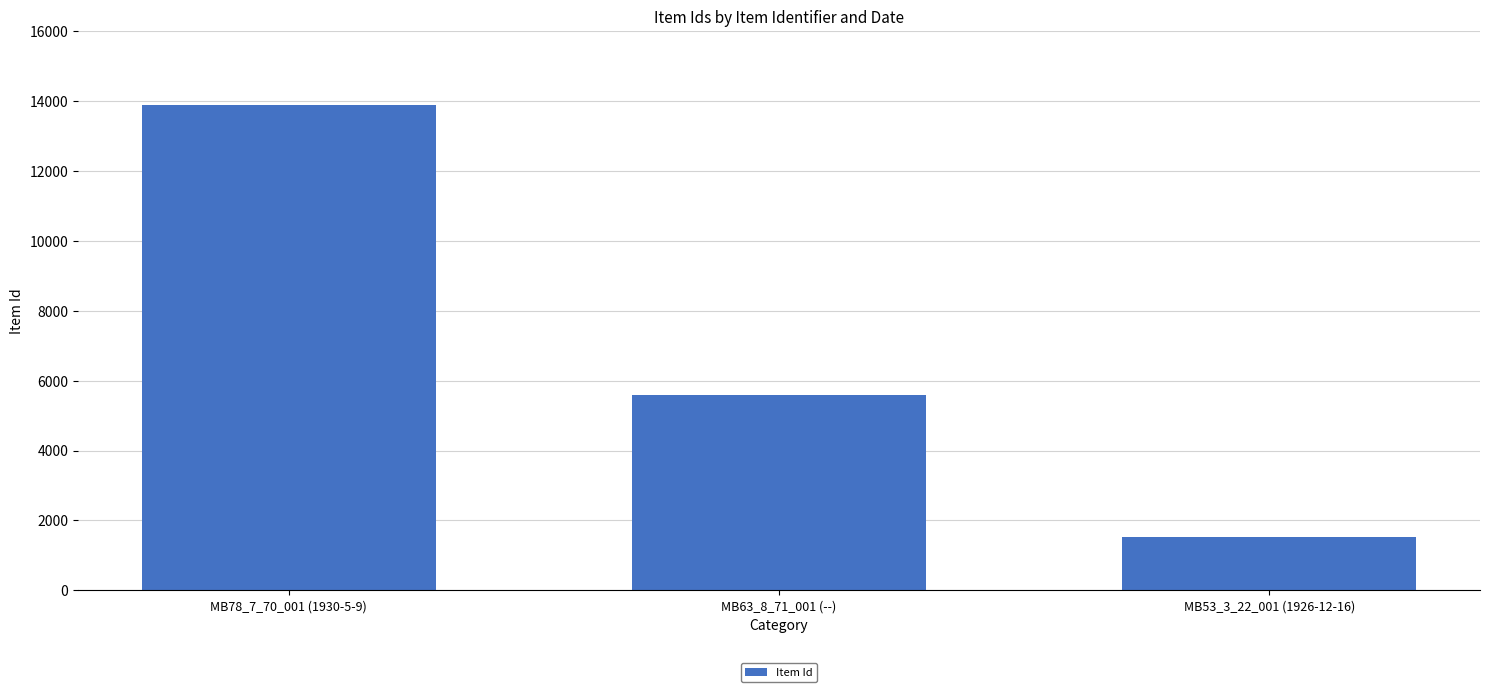

Which label corresponds to the largest value in the chart?

MB78_7_70_001 (1930-5-9)